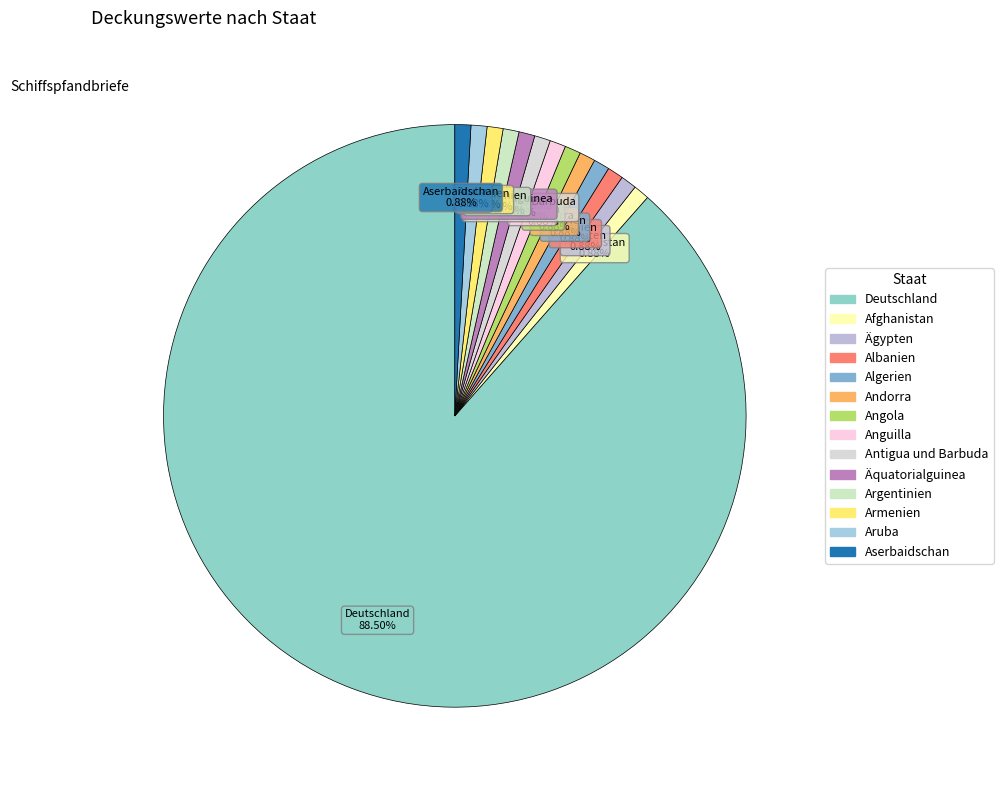

Is the sum of Deutschland and Afghanistan greater than half?

Yes